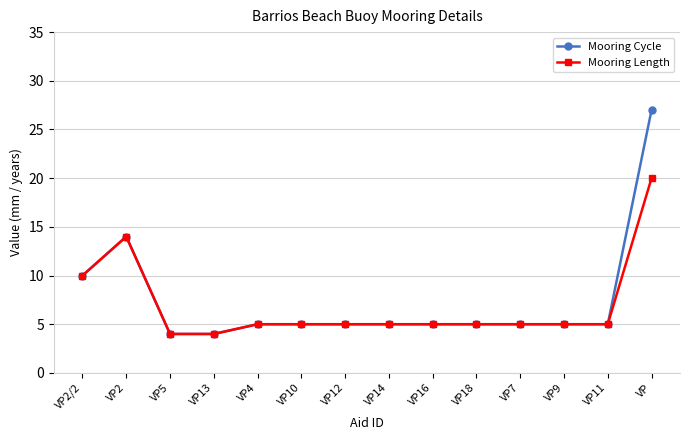

At which category is the sum across all series the highest?

VP